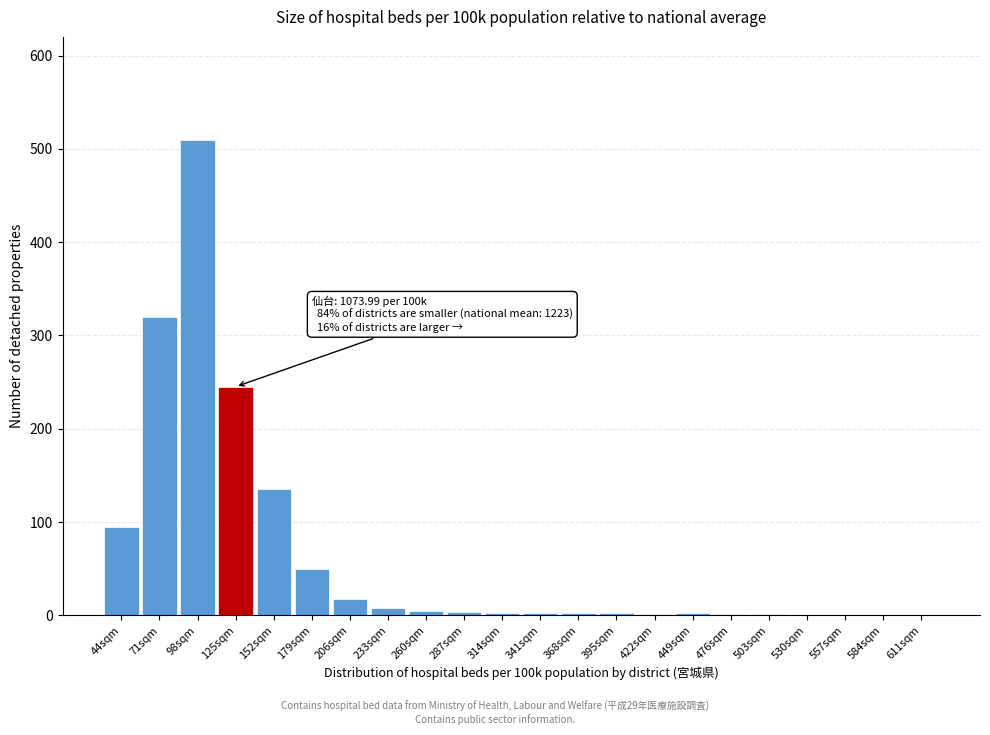

What is the sum of all values?

1404